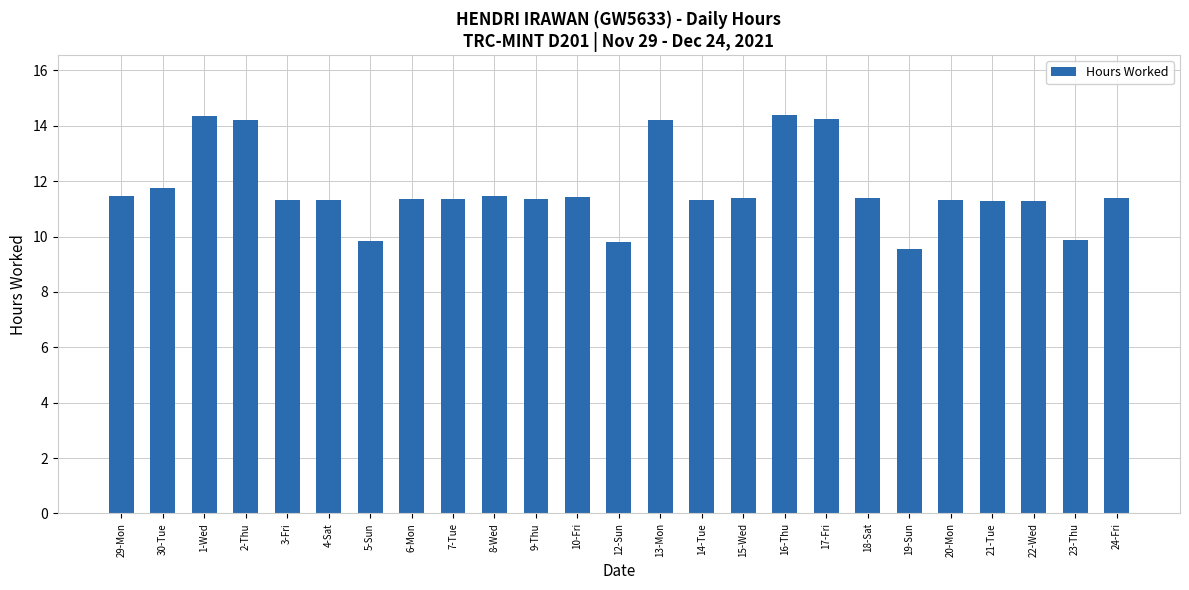

What is the smallest value displayed?

9.5